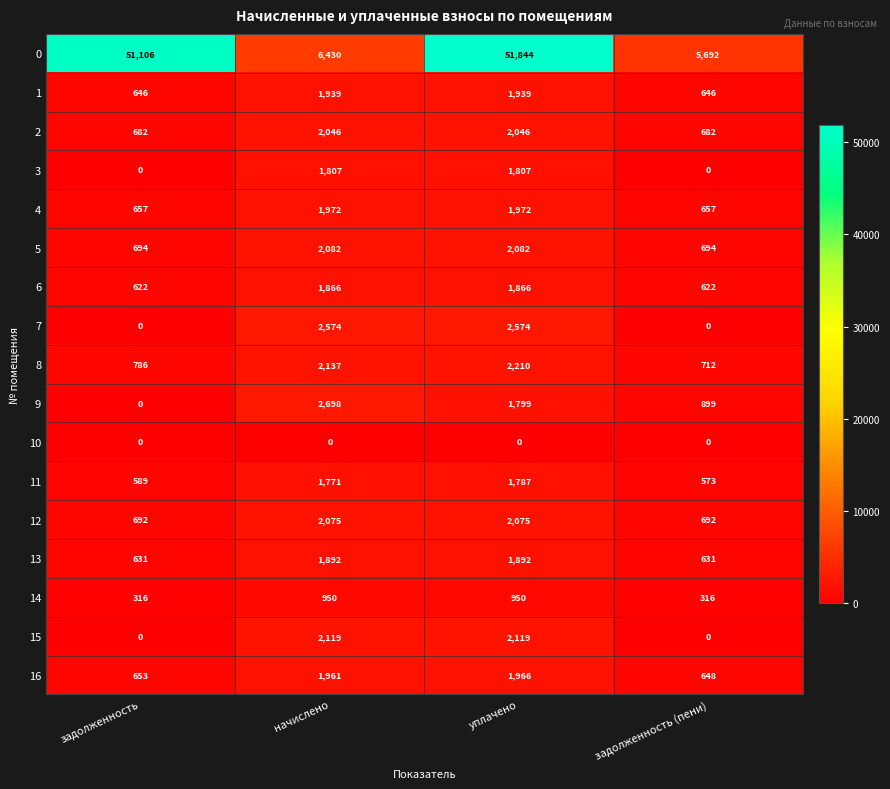

What is the spread (max minus min) of values at задолженность (пени)?

5692